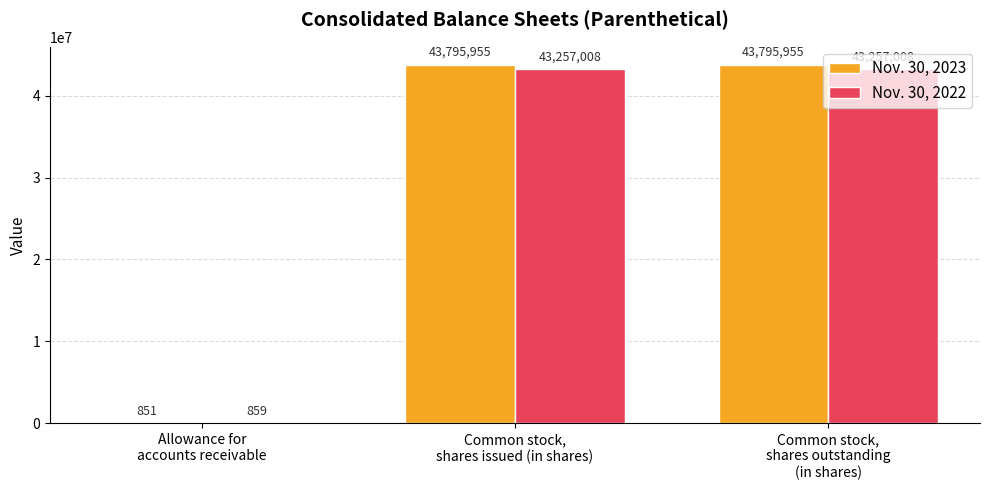

What is the highest value of the Nov. 30, 2023 series?

43795955